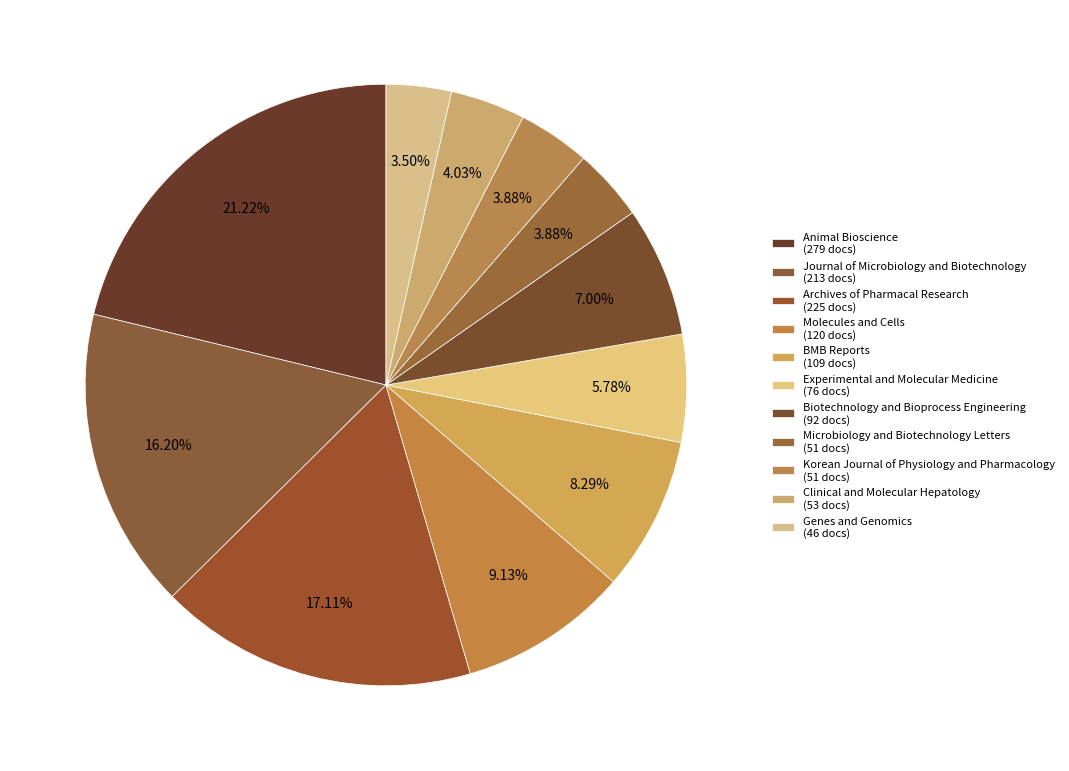

How many segments does this pie chart have?

11